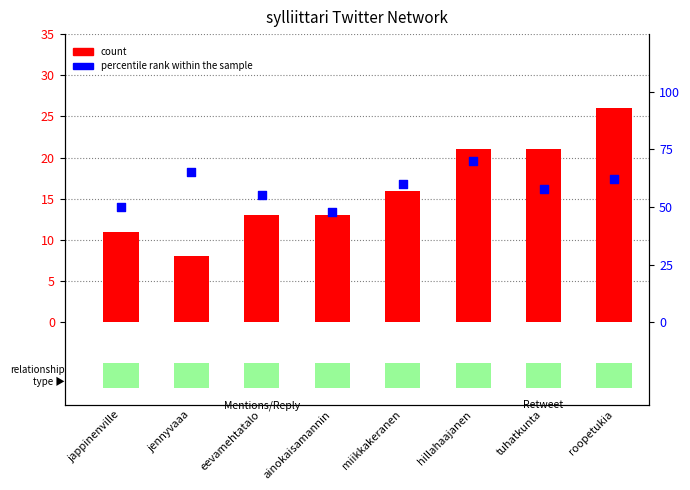

At which category is the sum across all series the highest?

hillahaajanen